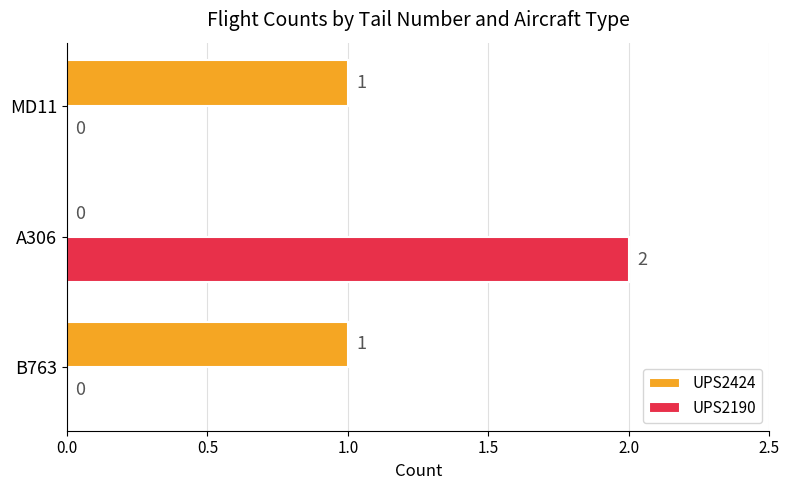

How many UPS2190 values are between 0 and 2?

3